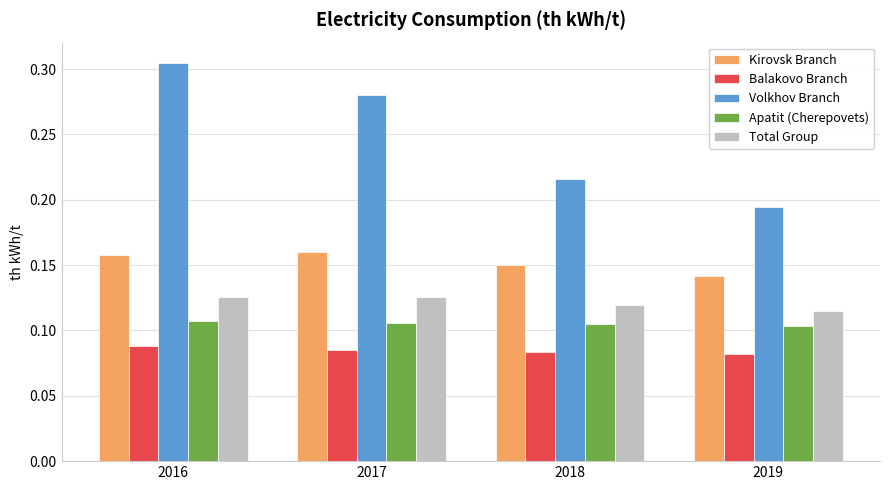

Which category has the lowest value in the Volkhov Branch series?

2019